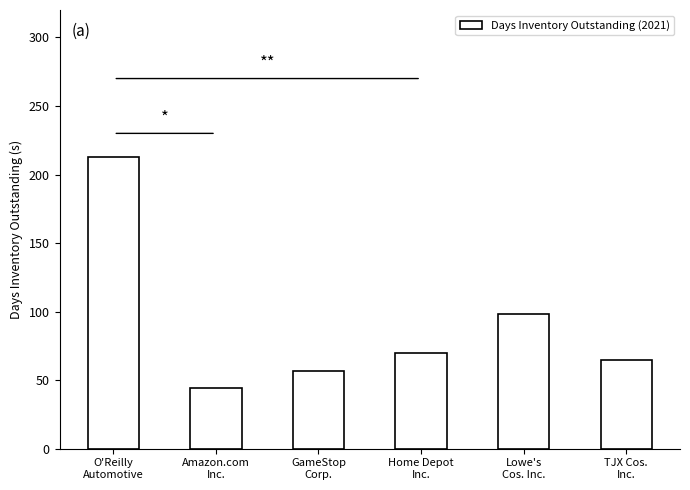

Reading left to right, transcribe all the data shown in this chart.

213	44	57	70	98	65